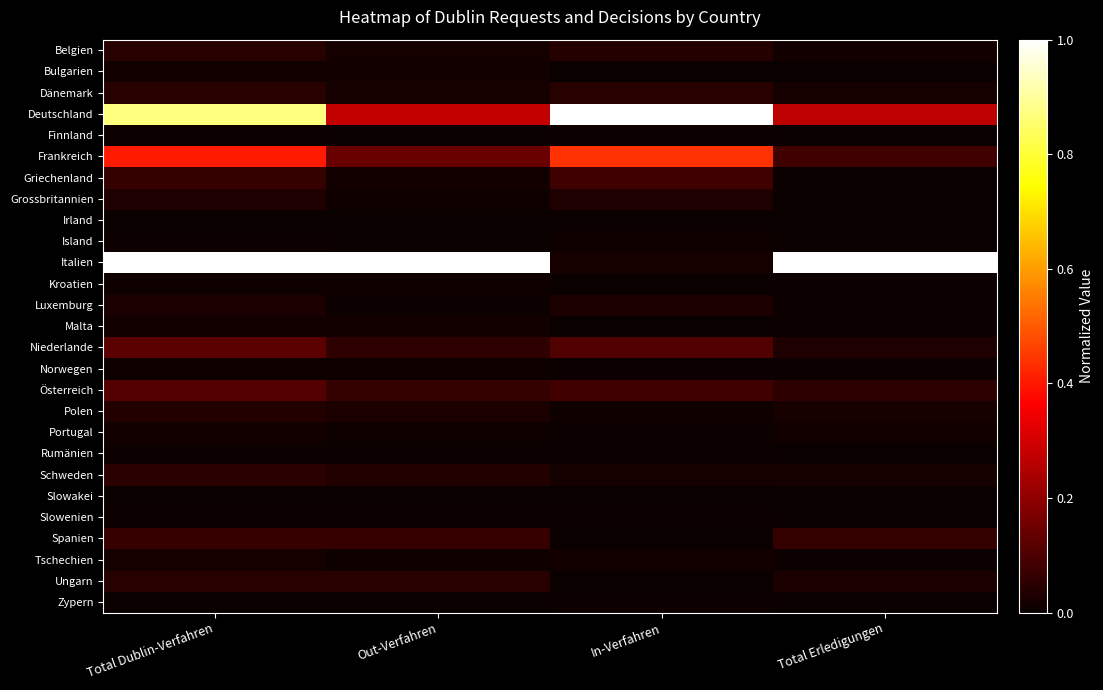

Reading left to right, list all the values displayed in this chart.

Belgien: Total Dublin-Verfahren=0.0	Out-Verfahren=0.0	In-Verfahren=0.0	Total Erledigungen=0.0
Bulgarien: Total Dublin-Verfahren=0.0	Out-Verfahren=0.0	In-Verfahren=0.0	Total Erledigungen=0.0
Dänemark: Total Dublin-Verfahren=0.0	Out-Verfahren=0.0	In-Verfahren=0.0	Total Erledigungen=0.0
Deutschland: Total Dublin-Verfahren=0.9	Out-Verfahren=0.3	In-Verfahren=1.0	Total Erledigungen=0.3
Finnland: Total Dublin-Verfahren=0.0	Out-Verfahren=0.0	In-Verfahren=0.0	Total Erledigungen=0.0
Frankreich: Total Dublin-Verfahren=0.4	Out-Verfahren=0.1	In-Verfahren=0.4	Total Erledigungen=0.1
Griechenland: Total Dublin-Verfahren=0.1	Out-Verfahren=0.0	In-Verfahren=0.1	Total Erledigungen=0.0
Grossbritannien: Total Dublin-Verfahren=0.0	Out-Verfahren=0.0	In-Verfahren=0.0	Total Erledigungen=0.0
Irland: Total Dublin-Verfahren=0.0	Out-Verfahren=0.0	In-Verfahren=0.0	Total Erledigungen=0.0
Island: Total Dublin-Verfahren=0.0	Out-Verfahren=0.0	In-Verfahren=0.0	Total Erledigungen=0.0
Italien: Total Dublin-Verfahren=1.0	Out-Verfahren=1.0	In-Verfahren=0.0	Total Erledigungen=1.0
Kroatien: Total Dublin-Verfahren=0.0	Out-Verfahren=0.0	In-Verfahren=0.0	Total Erledigungen=0.0
Luxemburg: Total Dublin-Verfahren=0.0	Out-Verfahren=0.0	In-Verfahren=0.0	Total Erledigungen=0.0
Malta: Total Dublin-Verfahren=0.0	Out-Verfahren=0.0	In-Verfahren=0.0	Total Erledigungen=0.0
Niederlande: Total Dublin-Verfahren=0.1	Out-Verfahren=0.1	In-Verfahren=0.1	Total Erledigungen=0.0
Norwegen: Total Dublin-Verfahren=0.0	Out-Verfahren=0.0	In-Verfahren=0.0	Total Erledigungen=0.0
Österreich: Total Dublin-Verfahren=0.1	Out-Verfahren=0.1	In-Verfahren=0.1	Total Erledigungen=0.1
Polen: Total Dublin-Verfahren=0.0	Out-Verfahren=0.0	In-Verfahren=0.0	Total Erledigungen=0.0
Portugal: Total Dublin-Verfahren=0.0	Out-Verfahren=0.0	In-Verfahren=0.0	Total Erledigungen=0.0
Rumänien: Total Dublin-Verfahren=0.0	Out-Verfahren=0.0	In-Verfahren=0.0	Total Erledigungen=0.0
Schweden: Total Dublin-Verfahren=0.0	Out-Verfahren=0.0	In-Verfahren=0.0	Total Erledigungen=0.0
Slowakei: Total Dublin-Verfahren=0.0	Out-Verfahren=0.0	In-Verfahren=0.0	Total Erledigungen=0.0
Slowenien: Total Dublin-Verfahren=0.0	Out-Verfahren=0.0	In-Verfahren=0.0	Total Erledigungen=0.0
Spanien: Total Dublin-Verfahren=0.1	Out-Verfahren=0.1	In-Verfahren=0.0	Total Erledigungen=0.1
Tschechien: Total Dublin-Verfahren=0.0	Out-Verfahren=0.0	In-Verfahren=0.0	Total Erledigungen=0.0
Ungarn: Total Dublin-Verfahren=0.0	Out-Verfahren=0.0	In-Verfahren=0.0	Total Erledigungen=0.0
Zypern: Total Dublin-Verfahren=0.0	Out-Verfahren=0.0	In-Verfahren=0.0	Total Erledigungen=0.0